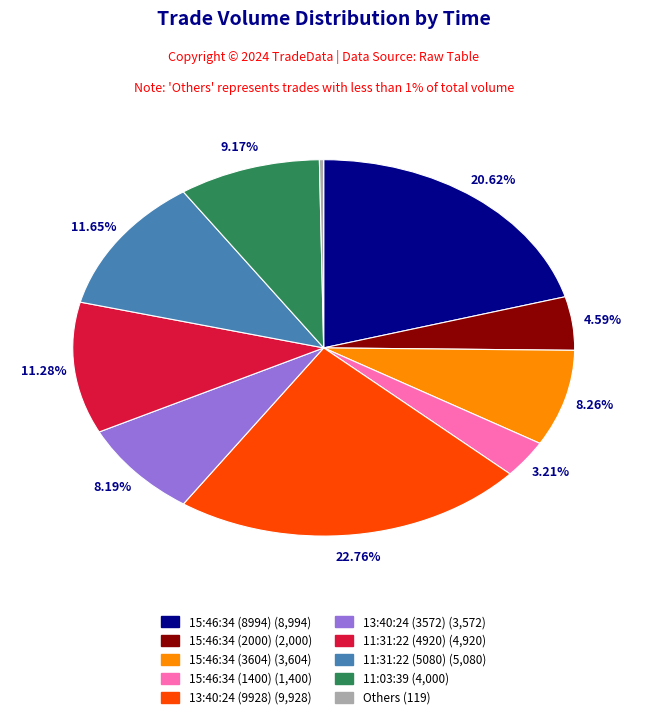

Does any single category account for the majority?

No